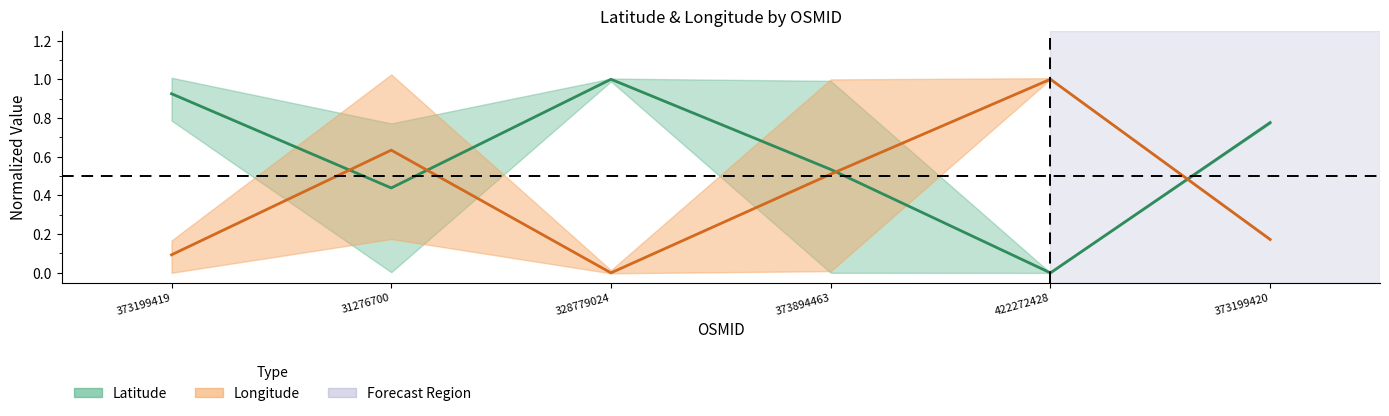

Reading left to right, extract all data points from this chart.

Latitude: 0.9	0.4	1.0	0.5	0.0	0.8
Longitude: 0.1	0.6	0.0	0.5	1.0	0.2